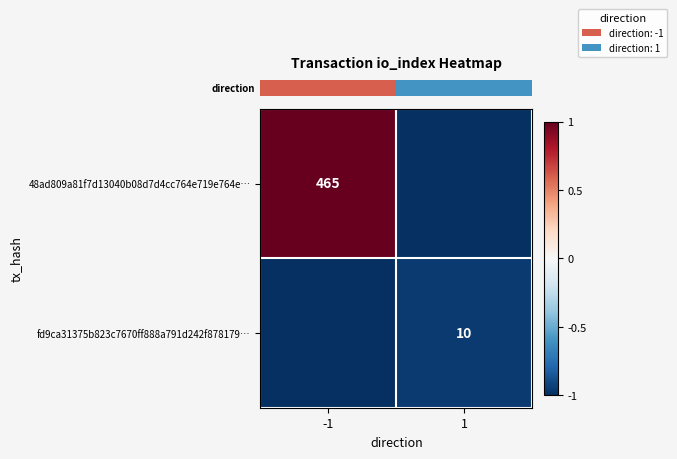

At which category does the chart reach its peak across all series?

-1